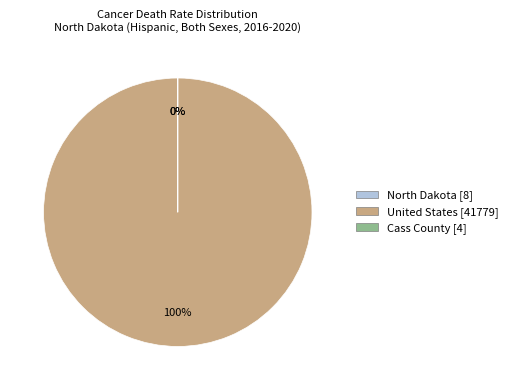

Does United States account for over 50% of the chart?

Yes